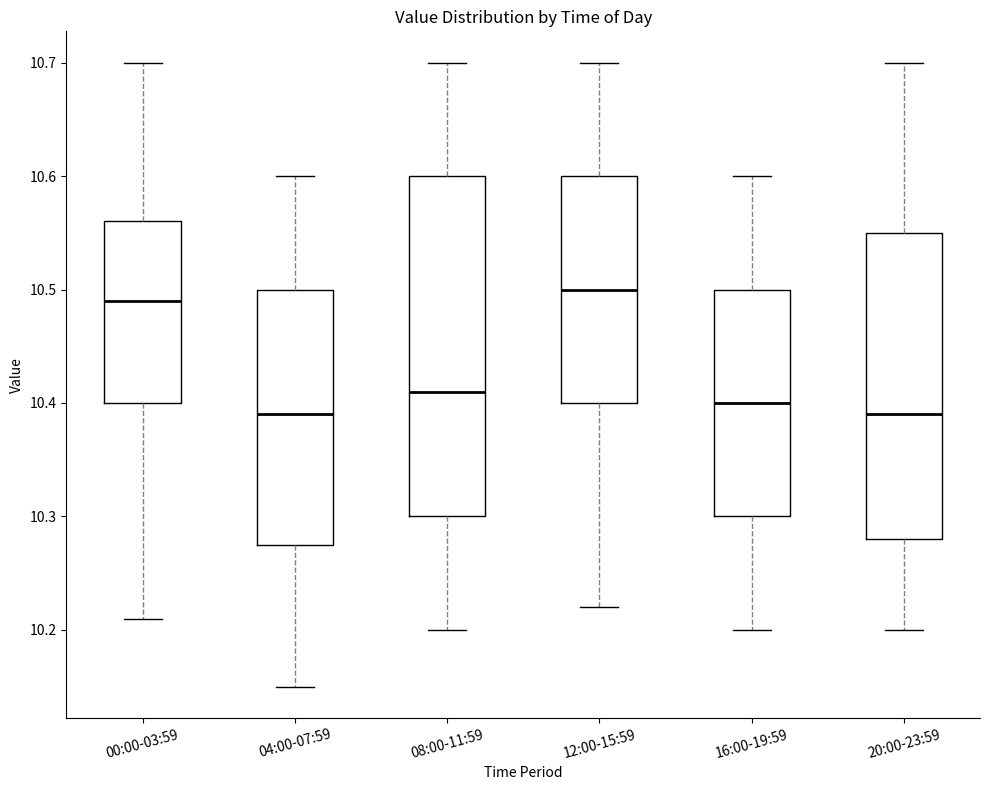

Comparing the boxes themselves (not the whiskers), which one is the tallest?

08:00-11:59